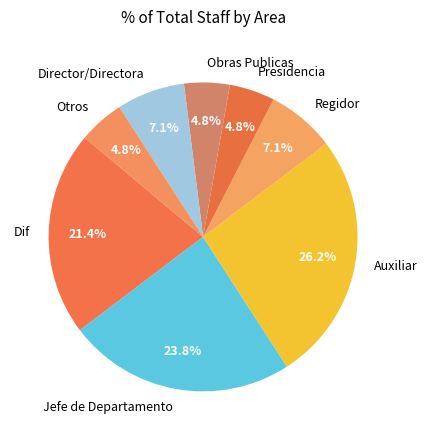

To the nearest percent, what is the difference between the largest and smallest slice percentages?

21%